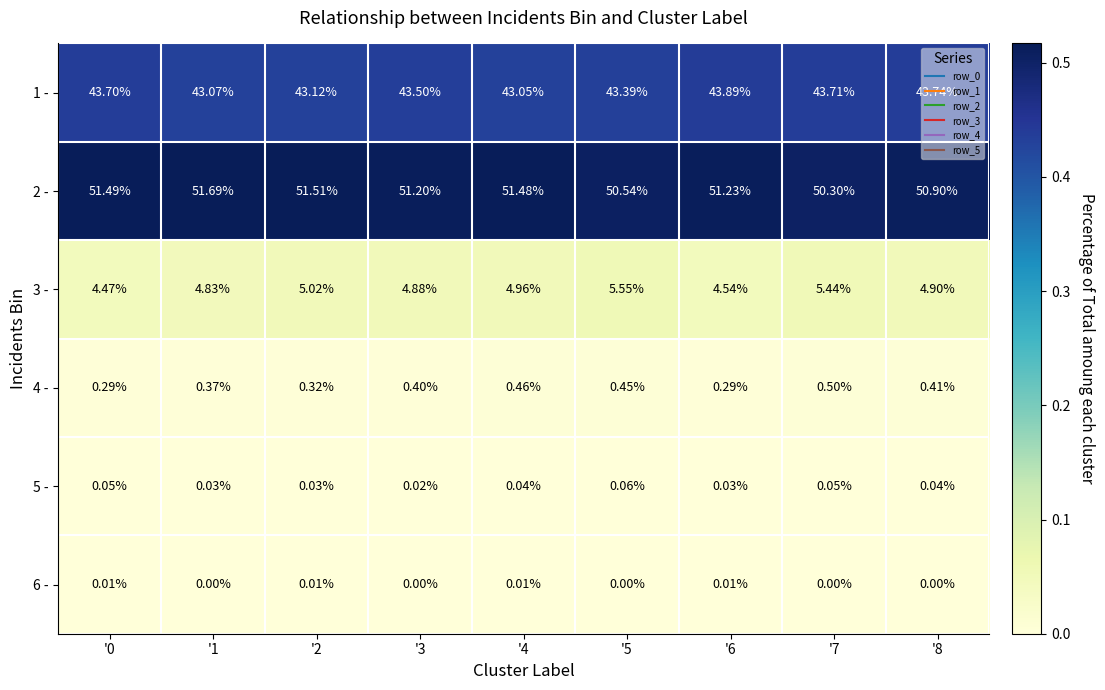

What is the total value across all series at '0?

100.0